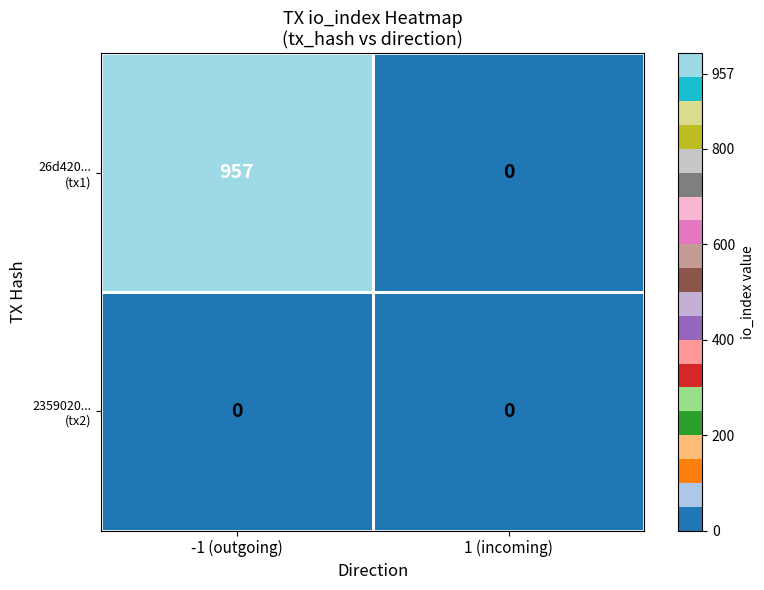

What is the total value across all series at -1 (outgoing)?

957